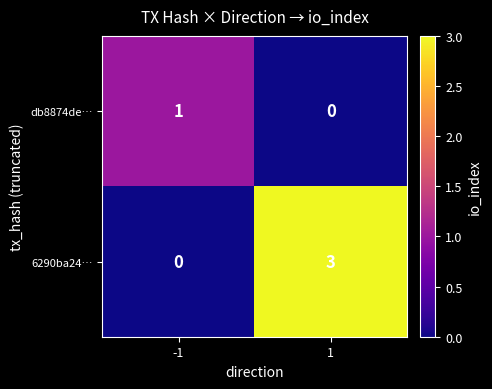

List the series in order of their peak value, lowest first.

db8874de…, 6290ba24…